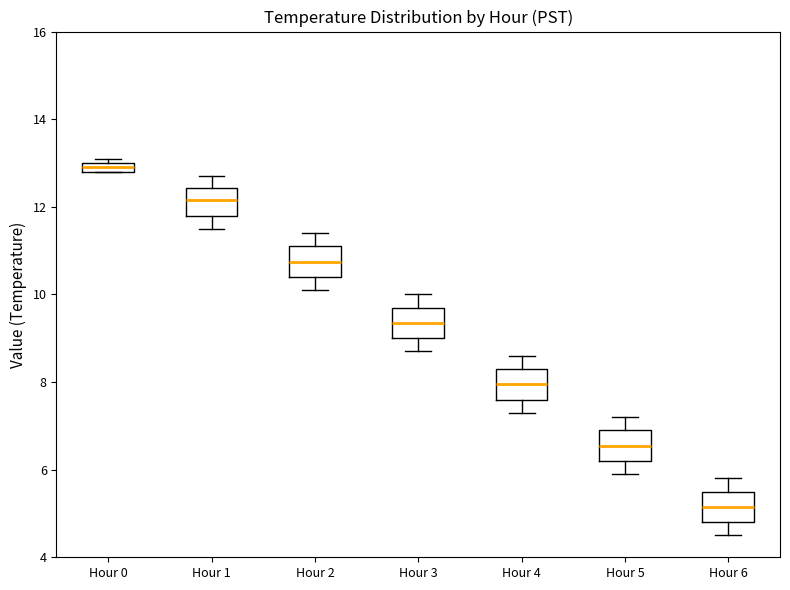

Where is the upper edge of the box for Hour 5 on the y-axis? The values are not printed on the chart, so give them approximately, as read against the axis.

7.0